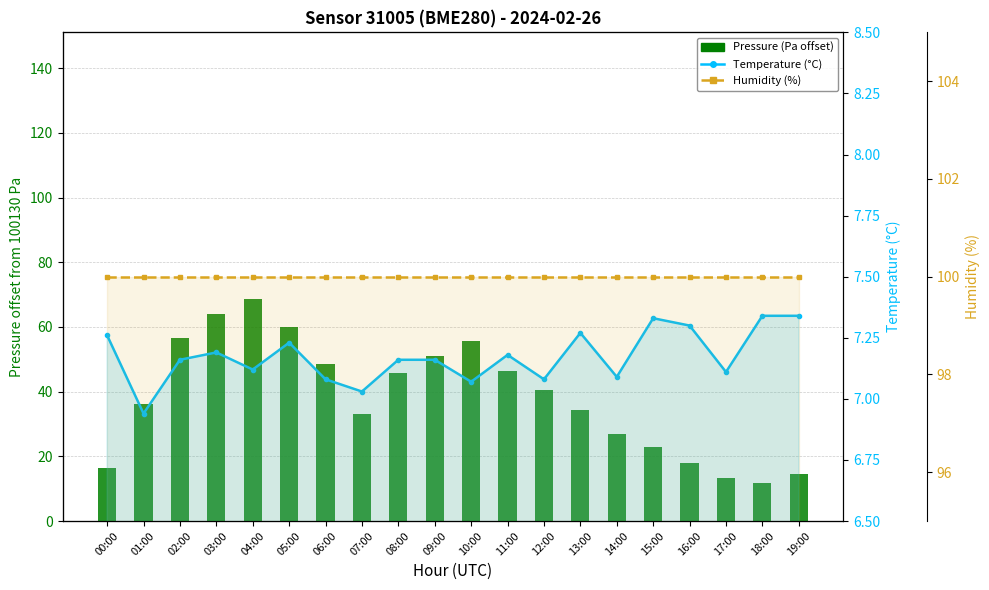

What value does the Pressure (Pa offset) series have at 03:00?

64.1